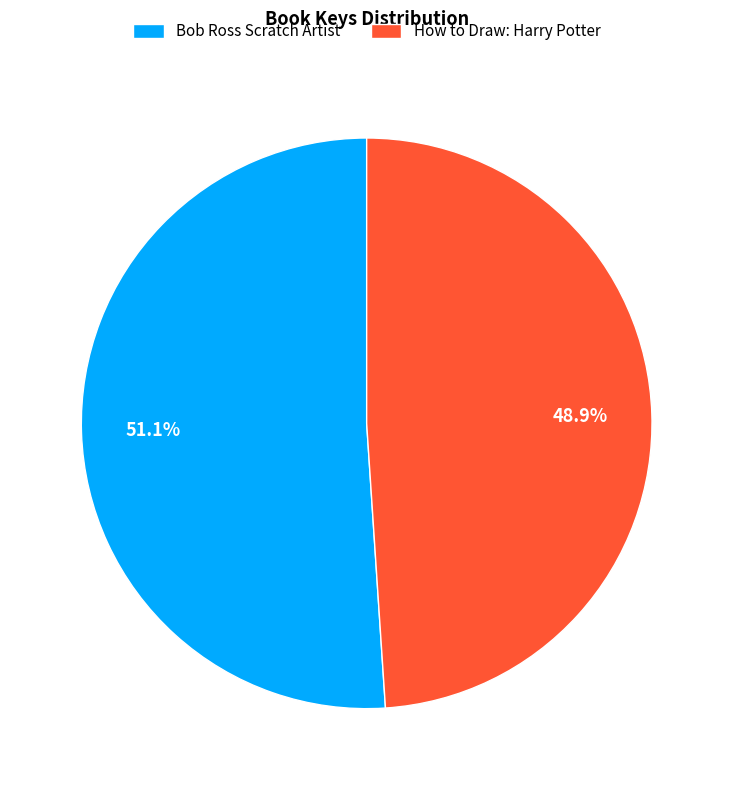

Is How to Draw: Harry Potter the majority of the pie?

No